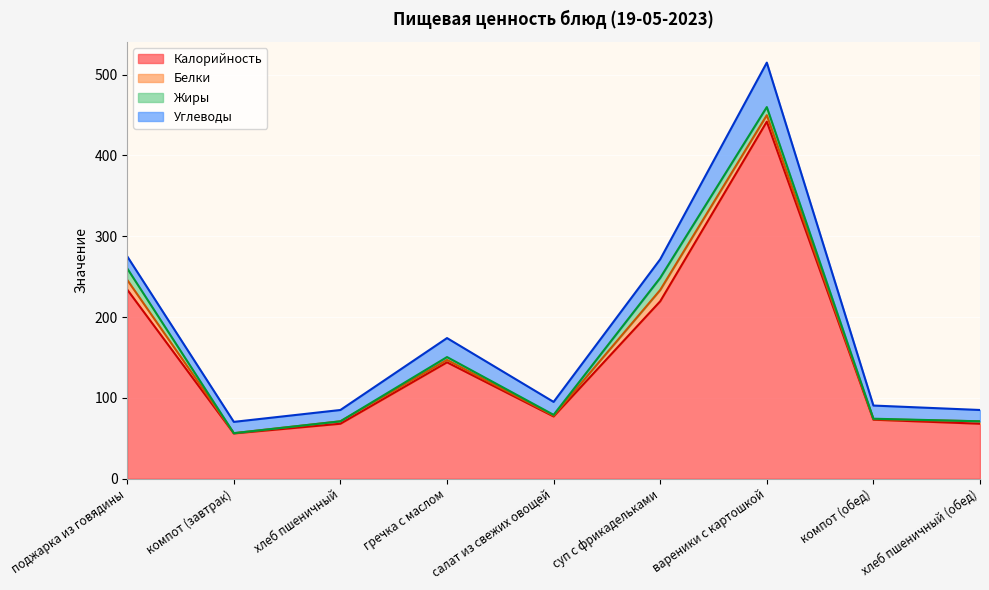

What position from the right is компот (завтрак)?

8